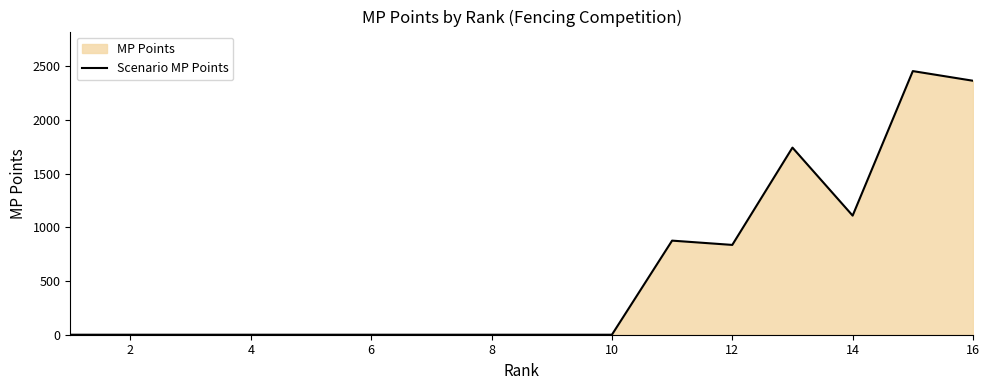

True or false: the data shows 0 at 4.

True